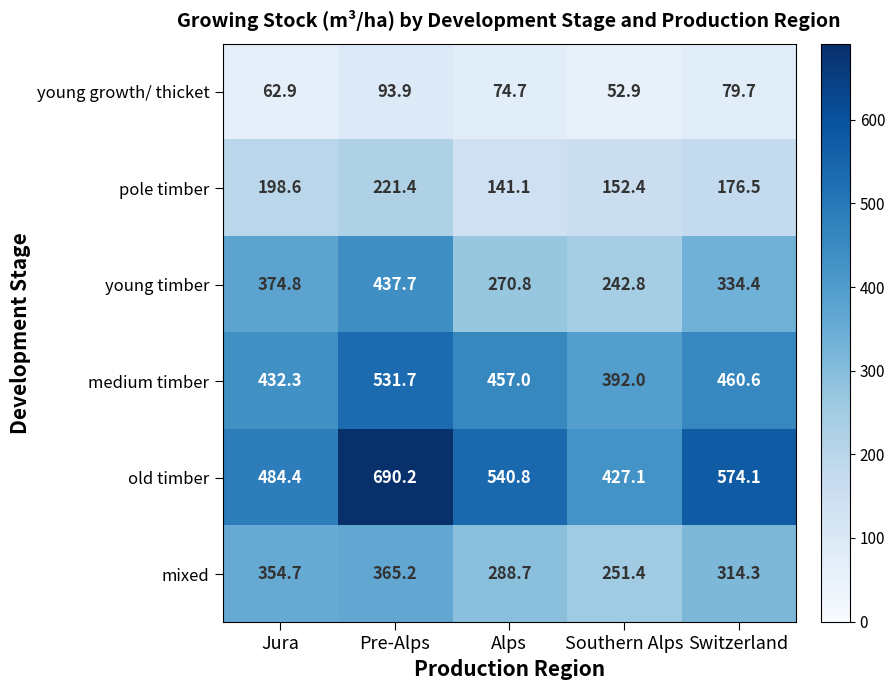

What is the minimum value shown in the chart?

52.9